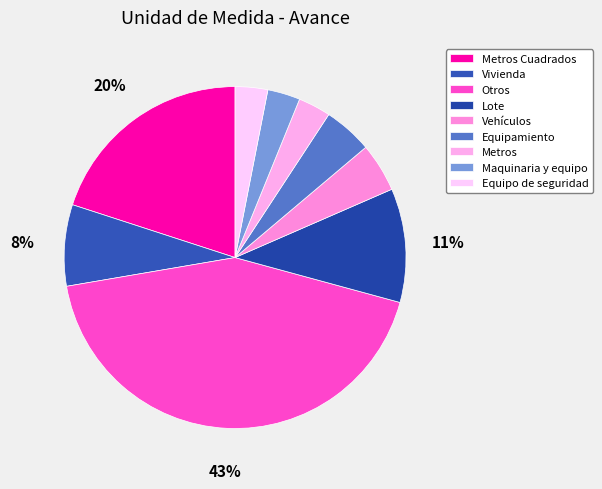

To the nearest percent, what is the average slice percentage?

11%